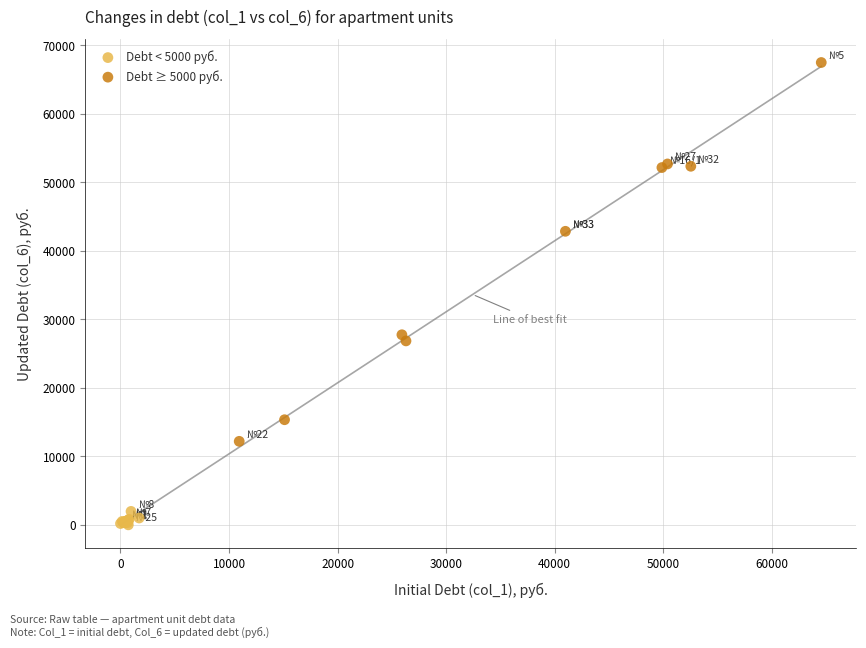

Which series contains the highest Y value?

Debt ≥ 5000 руб.